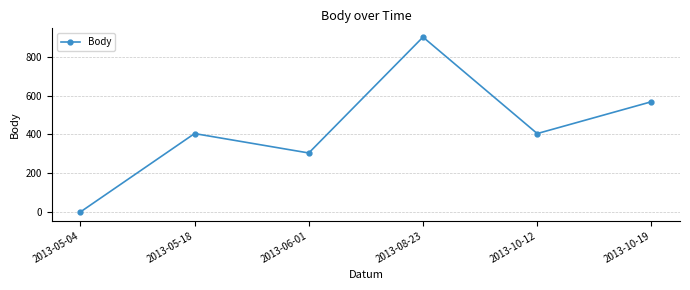

How many distinct data groups are displayed?

1